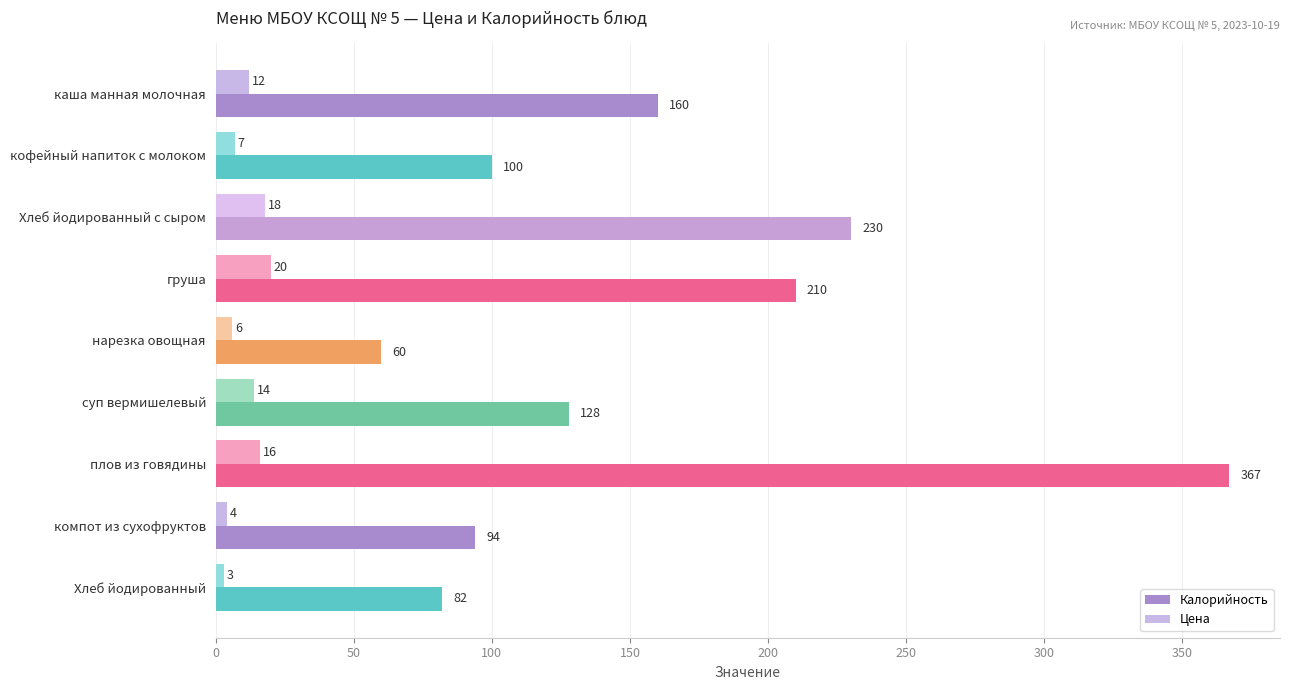

List the series in order of their overall mean, lowest first.

Цена, Калорийность